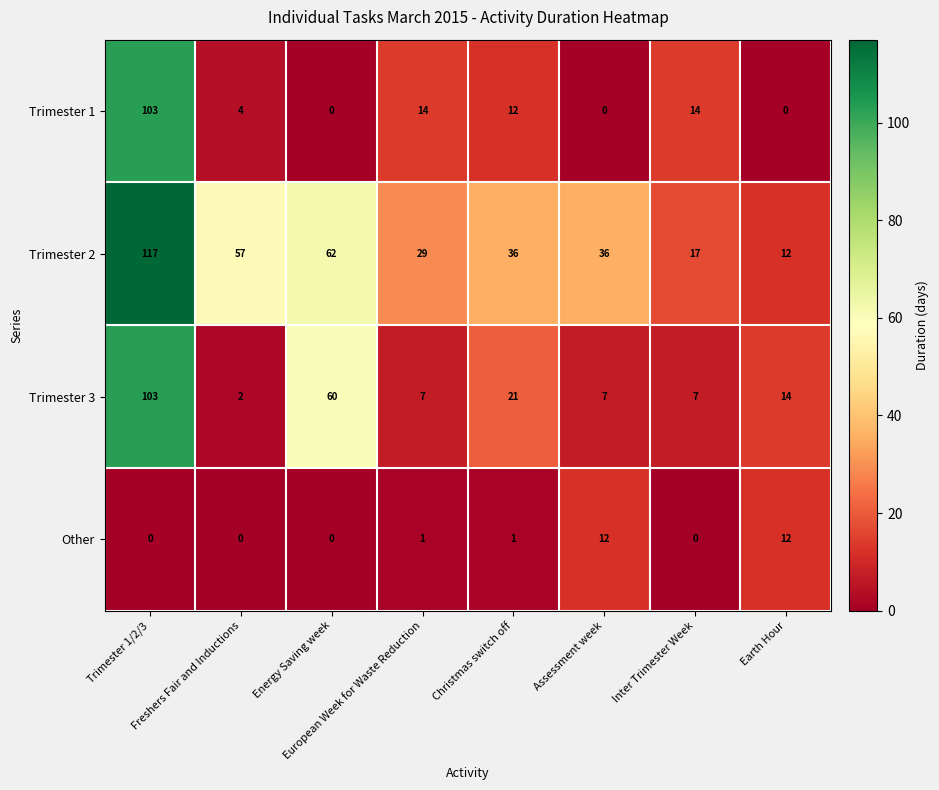

Count the number of categories in the chart.

8